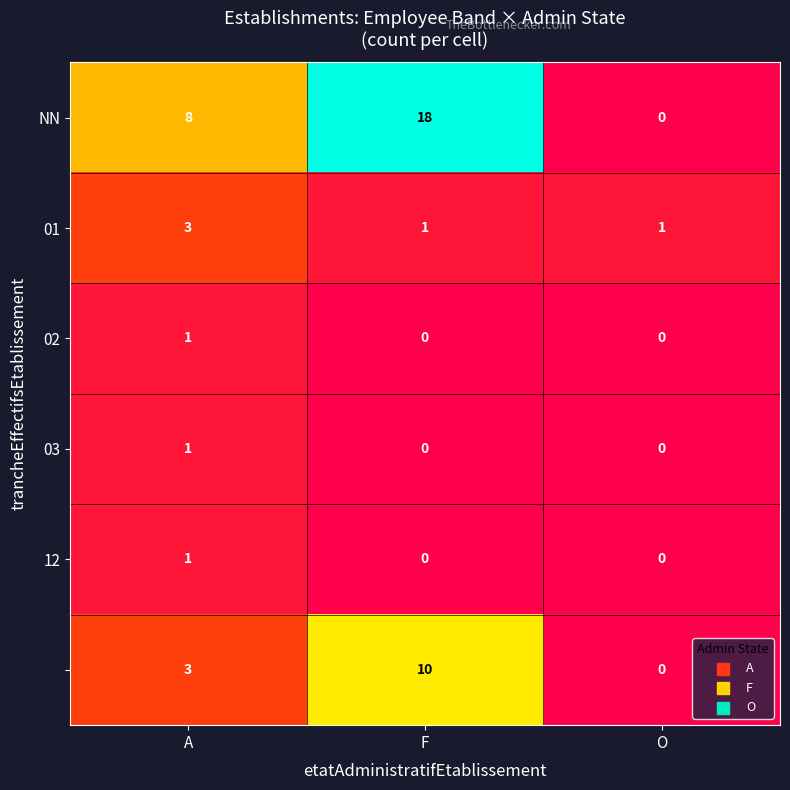

At which category does the chart reach its peak across all series?

F